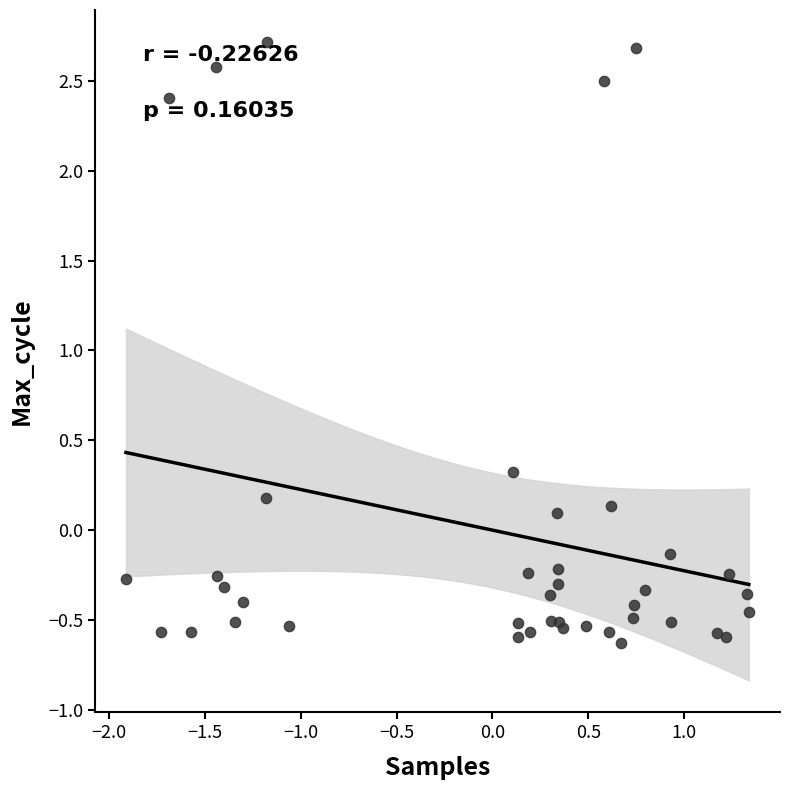

What Y value in the scatter plot is closest to 1?

0.3